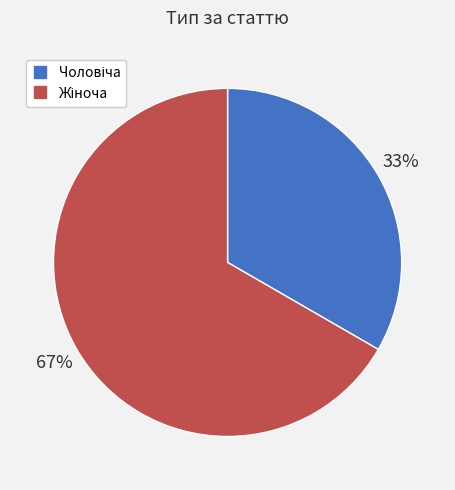

Does any single category account for the majority?

Yes